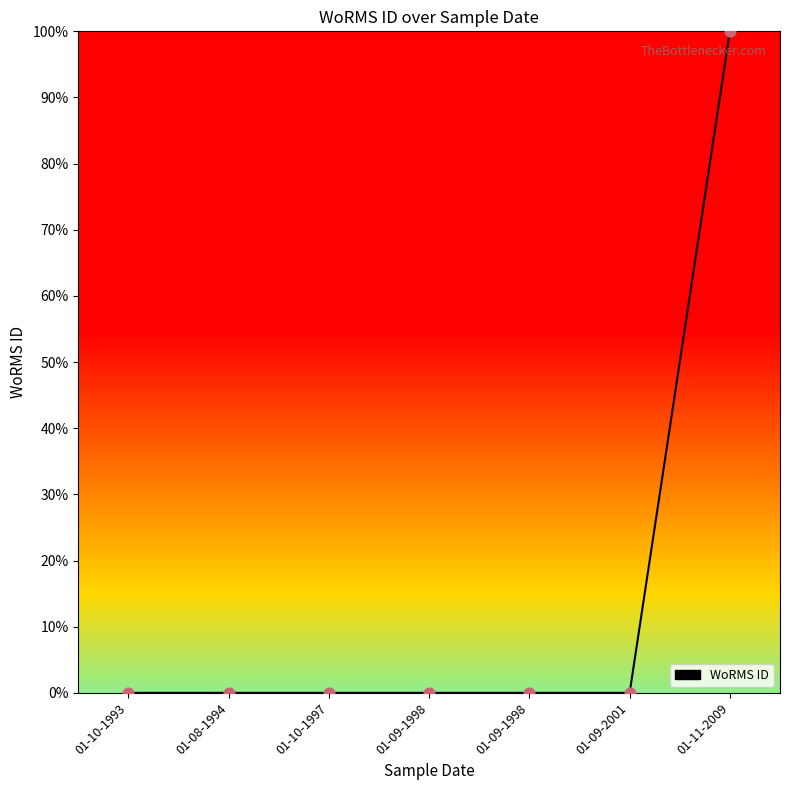

What is the change in value from 01-09-1998 to 01-11-2009?

+100.0